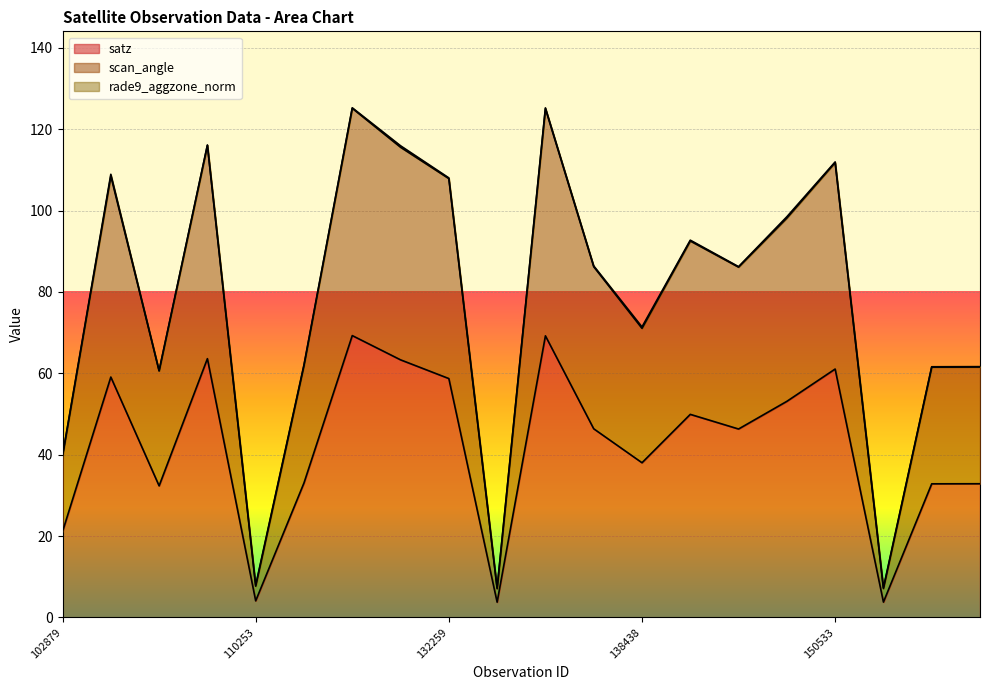

Which series changed the most between 107972 and 148812?

scan_angle